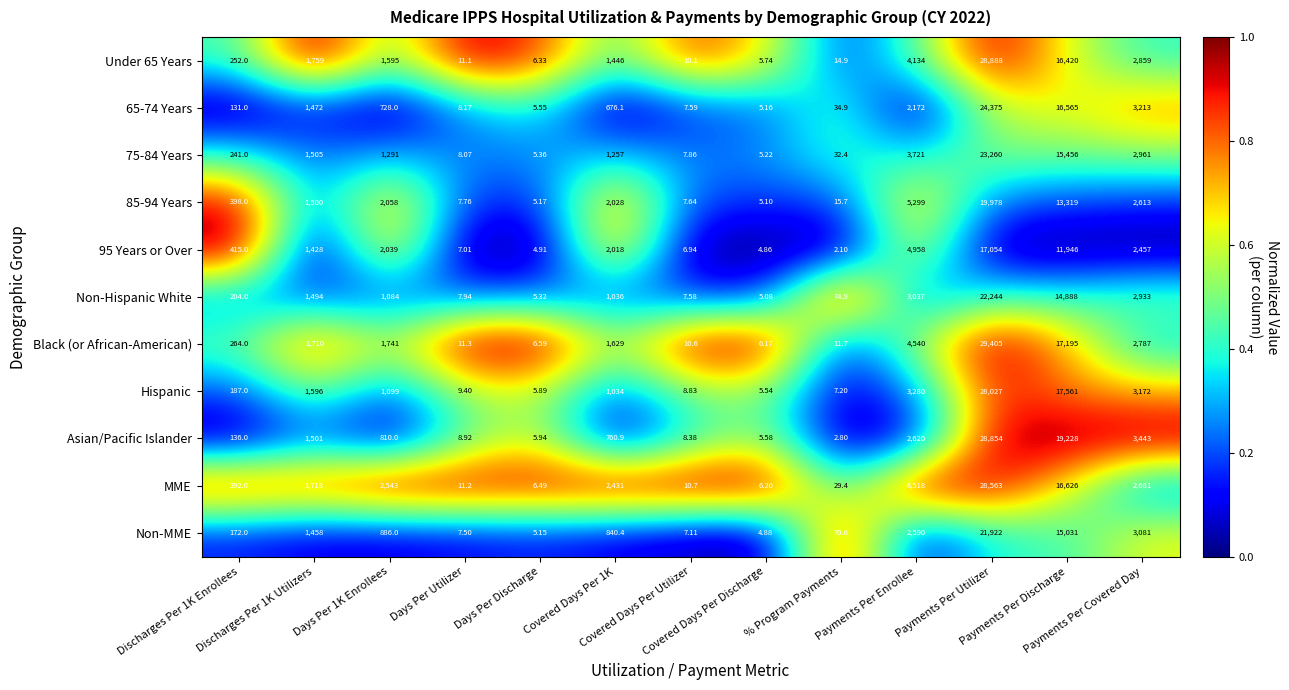

Which series has the widest spread of values?

Black (or African-American)